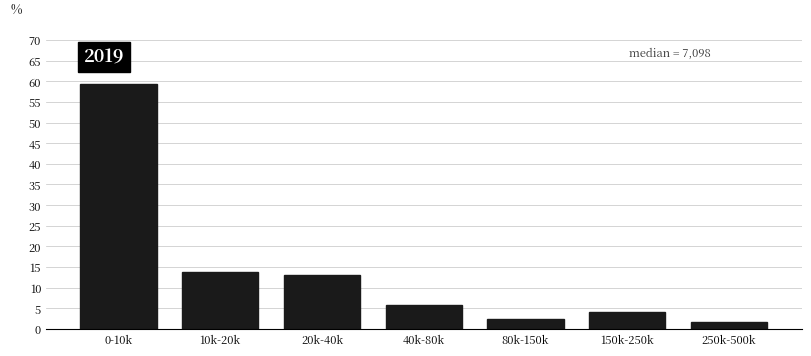

Reading left to right, list all the values displayed in this chart.

0-10k=59.3	10k-20k=13.8	20k-40k=13.0	40k-80k=5.7	80k-150k=2.4	150k-250k=4.1	250k-500k=1.6